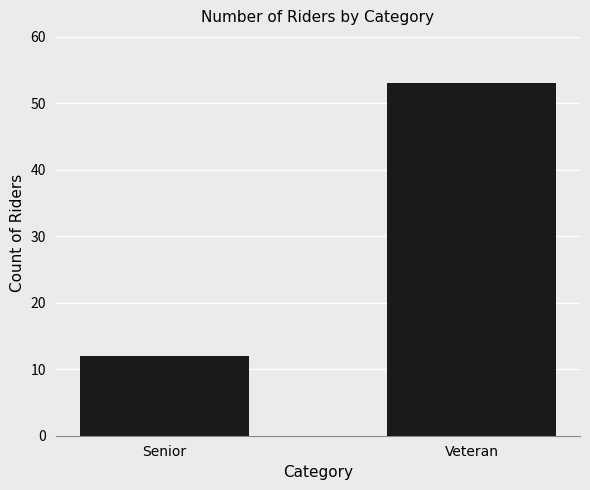

What is the smallest value displayed?

12